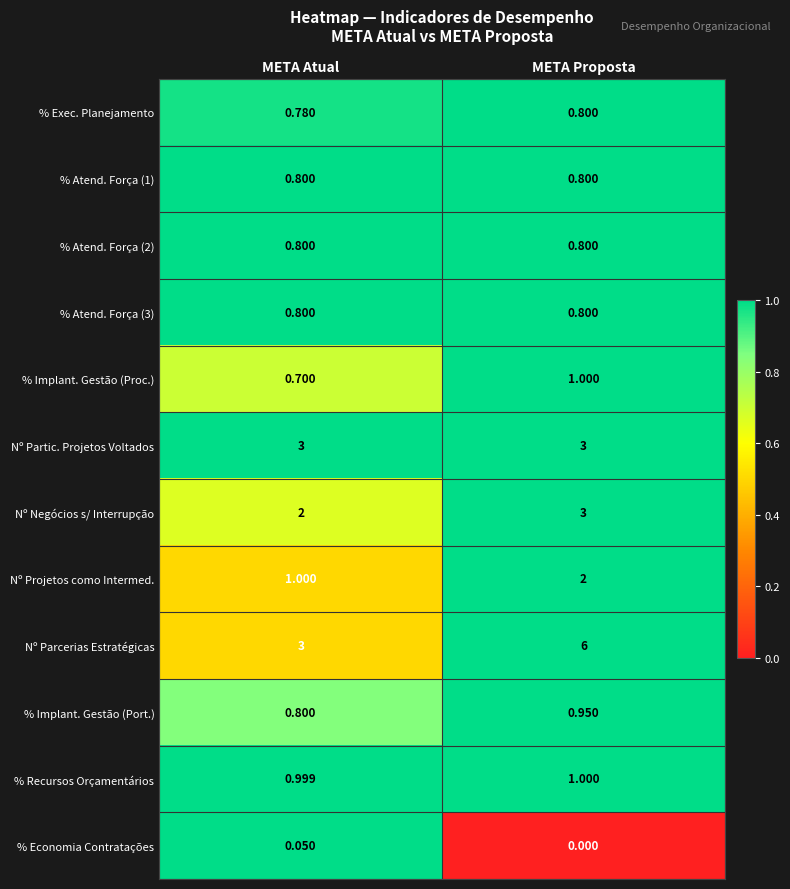

Which category has the lowest value across all series?

META Proposta